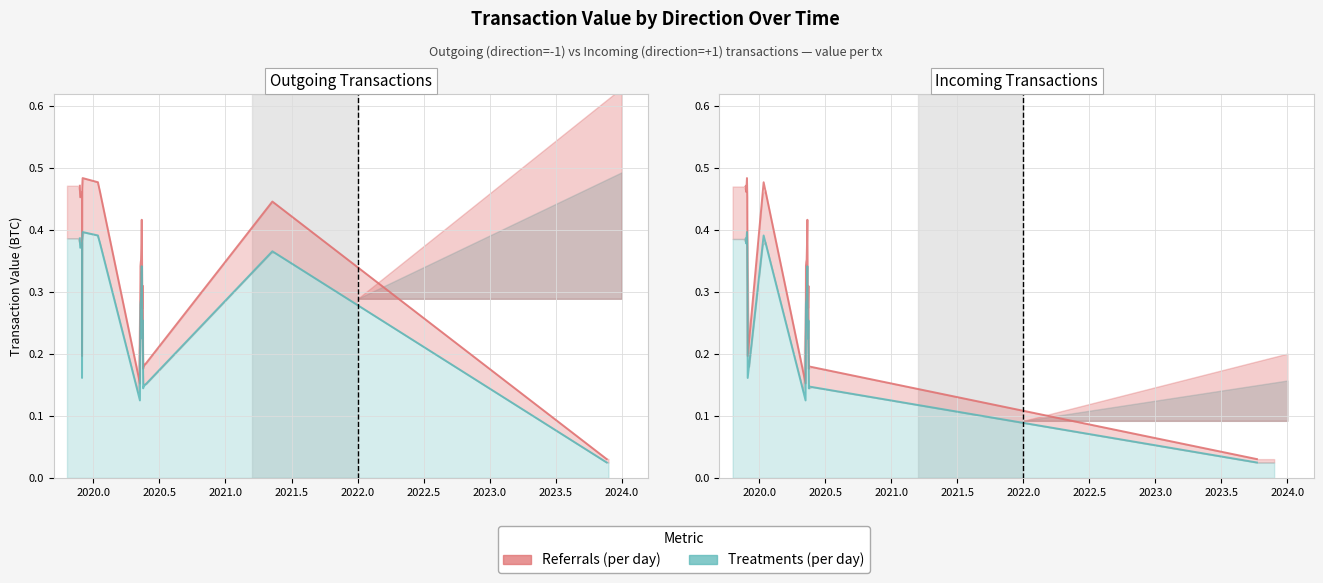

How many lines are shown in the chart?

2